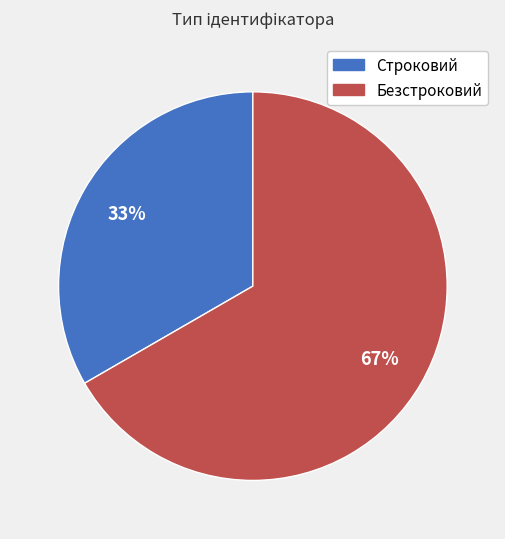

What percentage is the Безстроковий slice, to the nearest percent?

67%